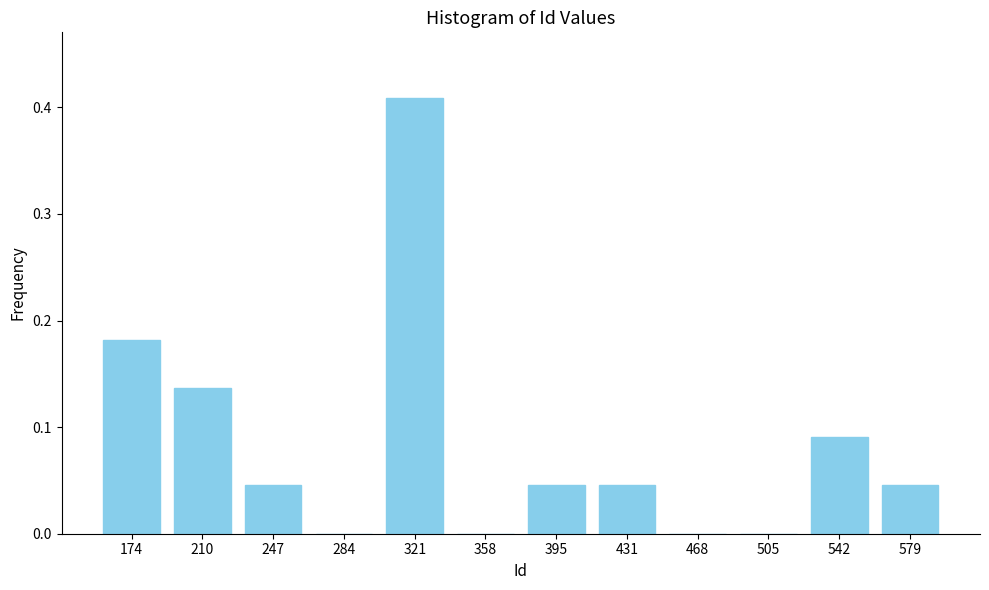

At which category does the chart reach its peak across all series?

321